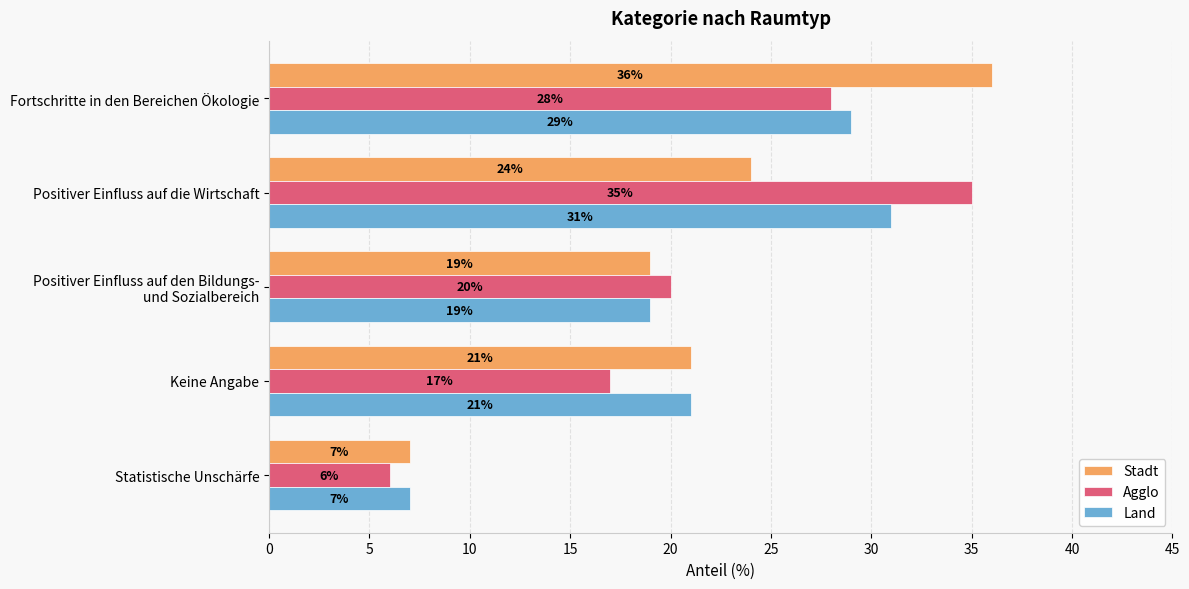

List the series in order of their peak value, lowest first.

Land, Agglo, Stadt